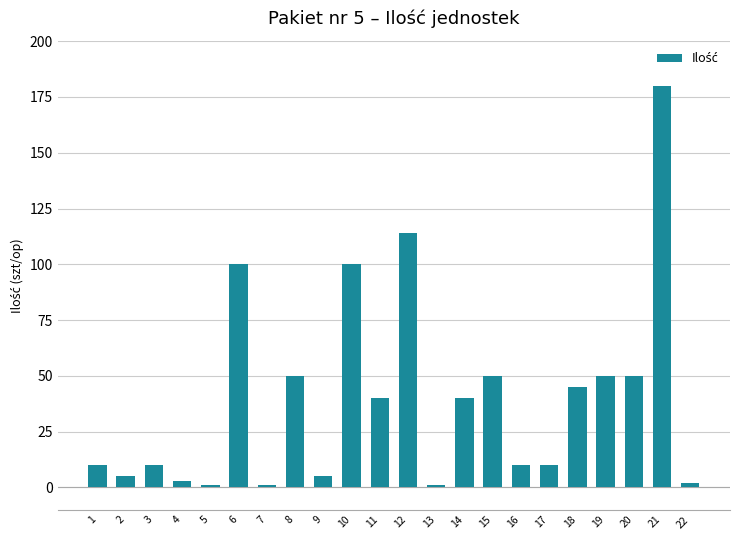

At which label does the data first exceed 40?

6